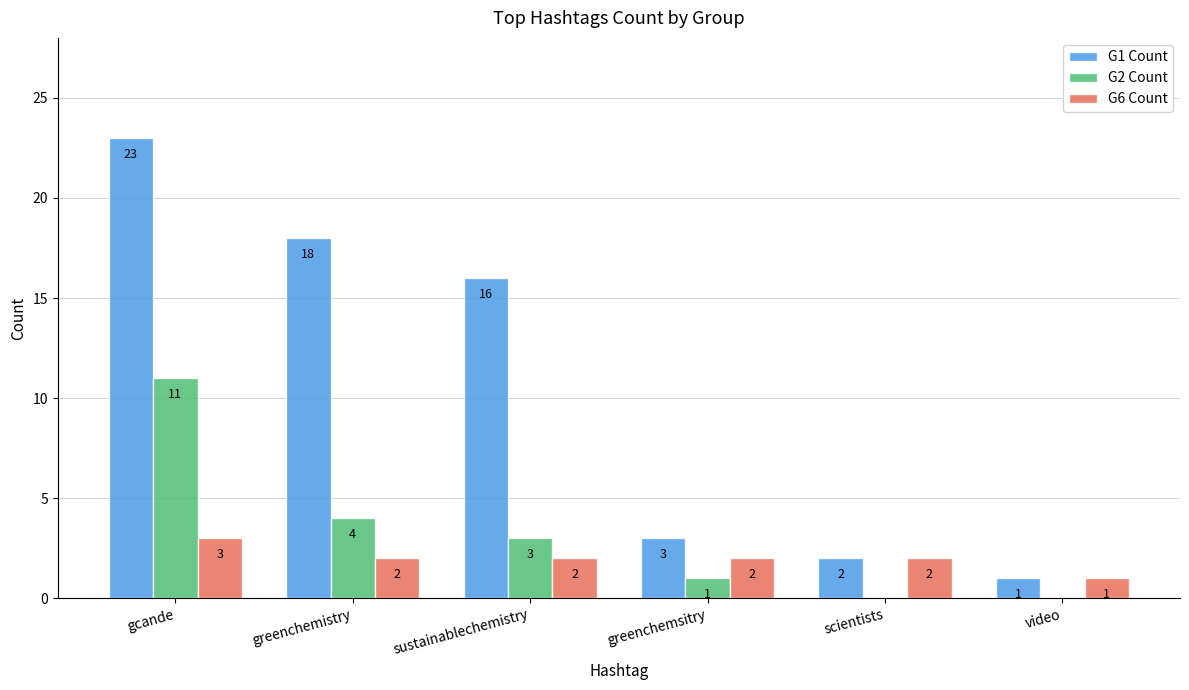

What is the maximum value for G6 Count?

3